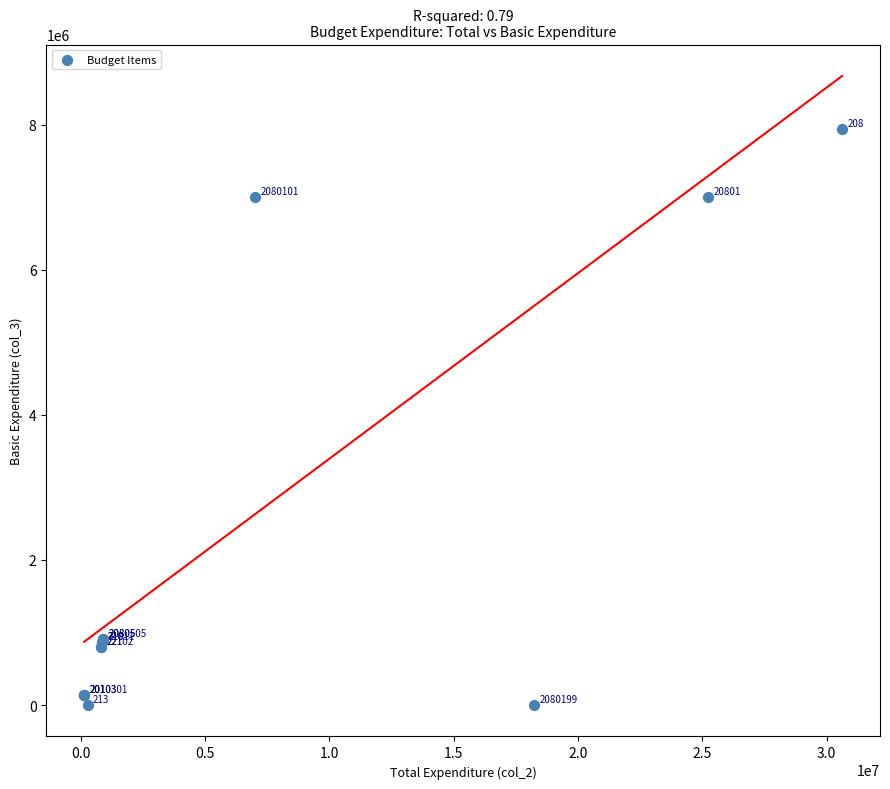

What Y value in the scatter plot is closest to 3973122?

7008986.5